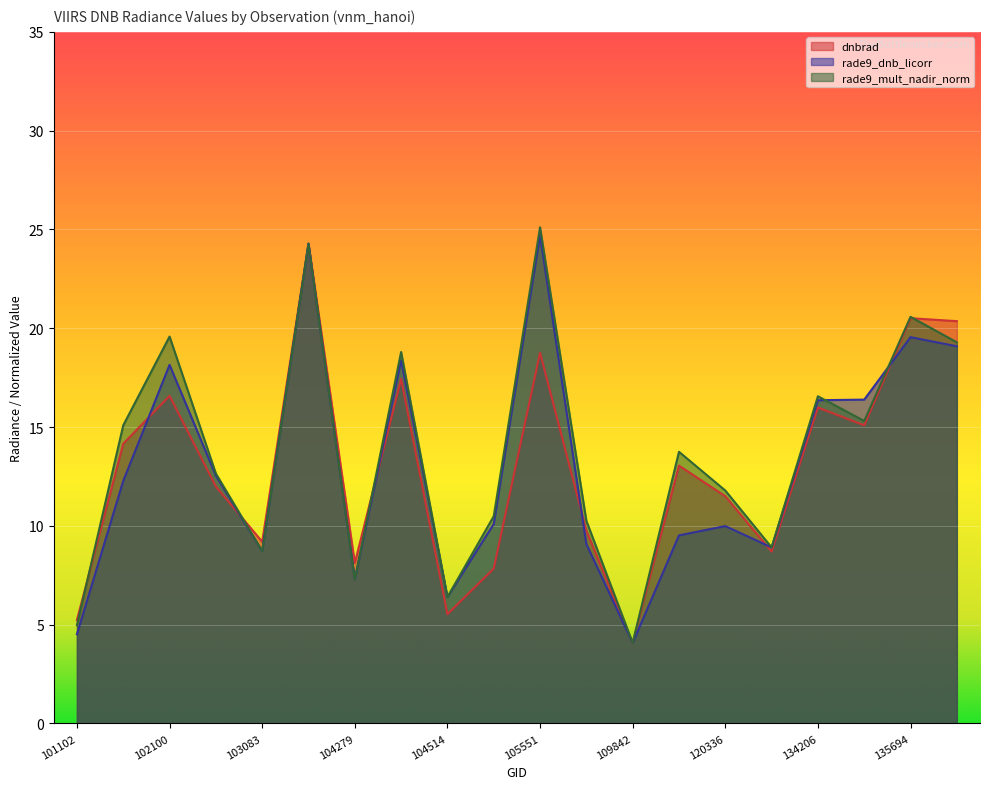

In dnbrad, how many points are higher than both neighbors (excluding endpoints)?

7